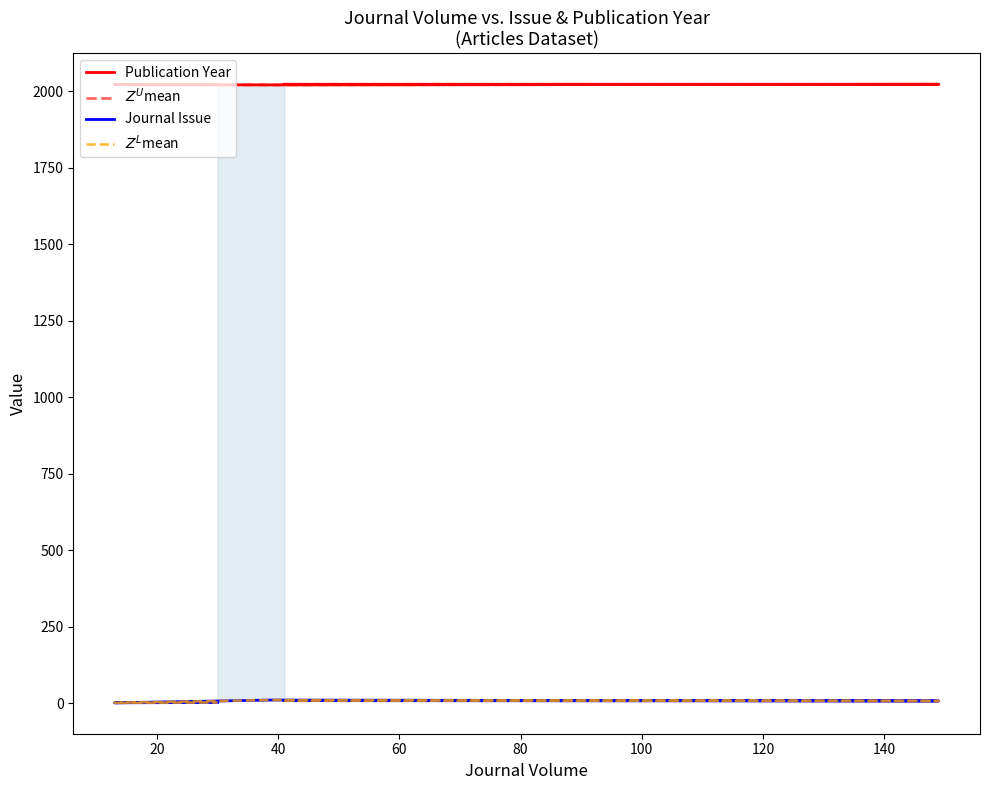

What is the difference between the highest and lowest values at 20?

2016